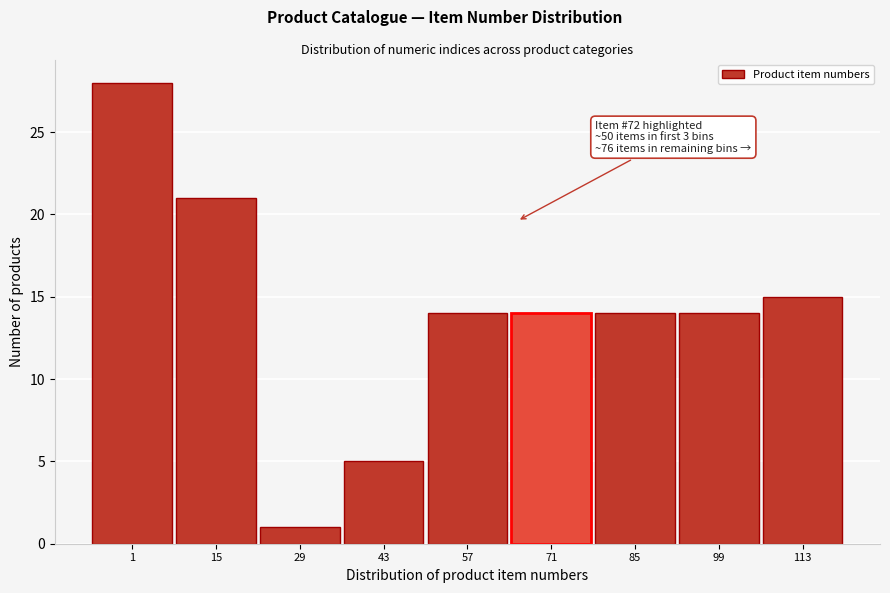

Reading right to left, extract all data points from this chart.

15	14	14	14	14	5	1	21	28